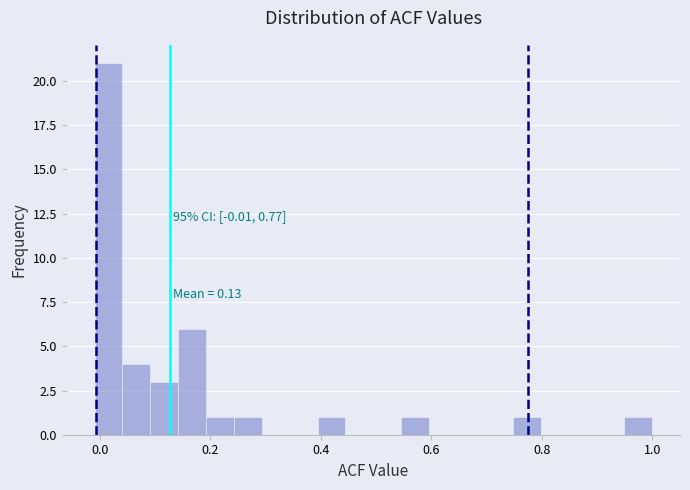

Around what value on the x-axis is the tallest bar? Give the approximate position of its centre, as read against the axis.

0.02